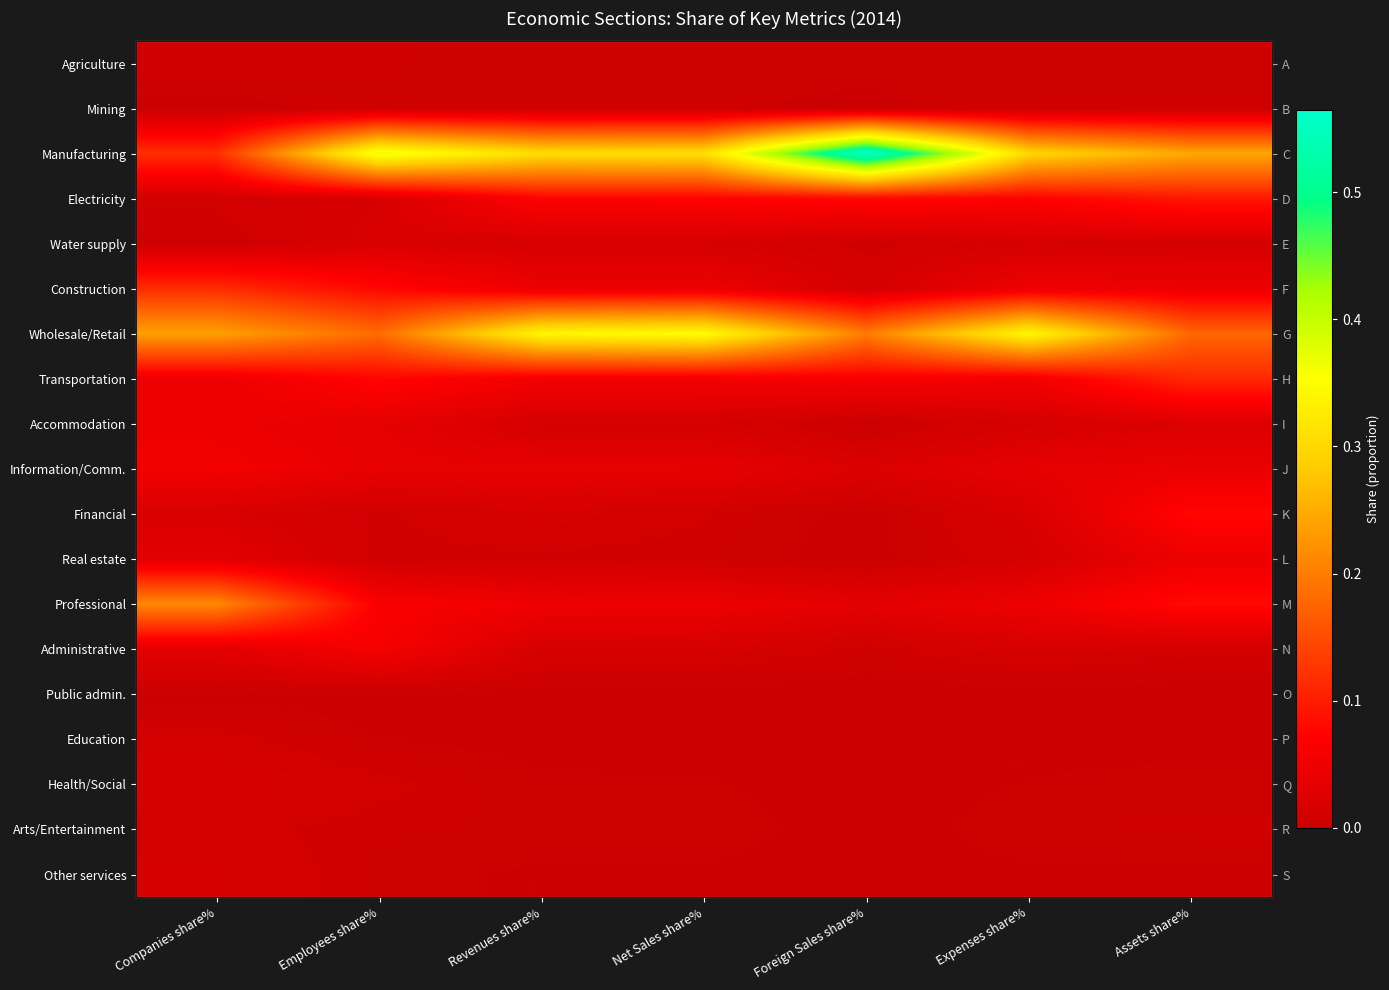

Which series has the largest total across all categories?

Manufacturing